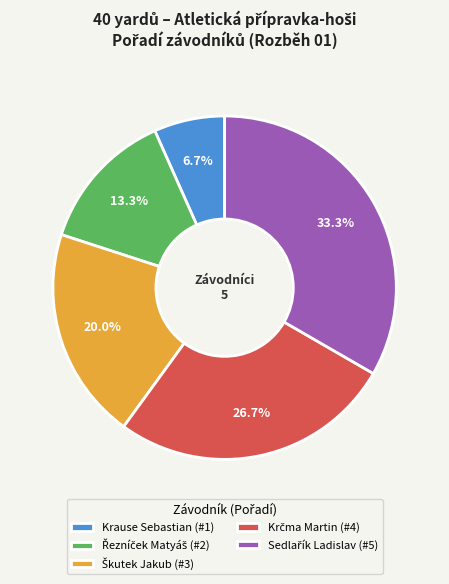

What percentage is NOT represented by Krause Sebastian (#1)?

93.3%